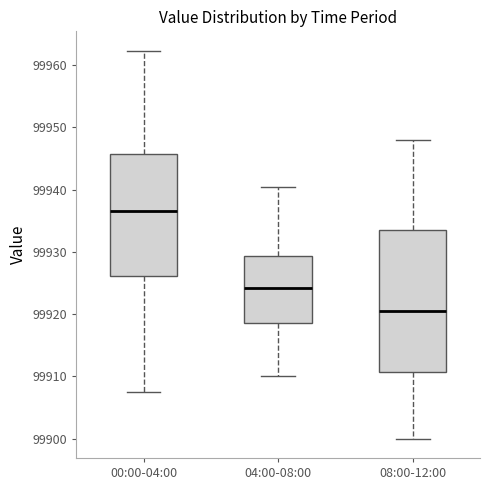

Reading left to right, transcribe this box plot: for each box, give where its median line is, the range the box spans, and where its two whiskers end, as read against the y-axis. The values are not printed on the chart, so give them approximately, as read against the axis.

00:00-04:00: median 99937, box 99926 to 99946, whiskers 99907 to 99962
04:00-08:00: median 99924, box 99918 to 99929, whiskers 99910 to 99940
08:00-12:00: median 99921, box 99911 to 99934, whiskers 99900 to 99948